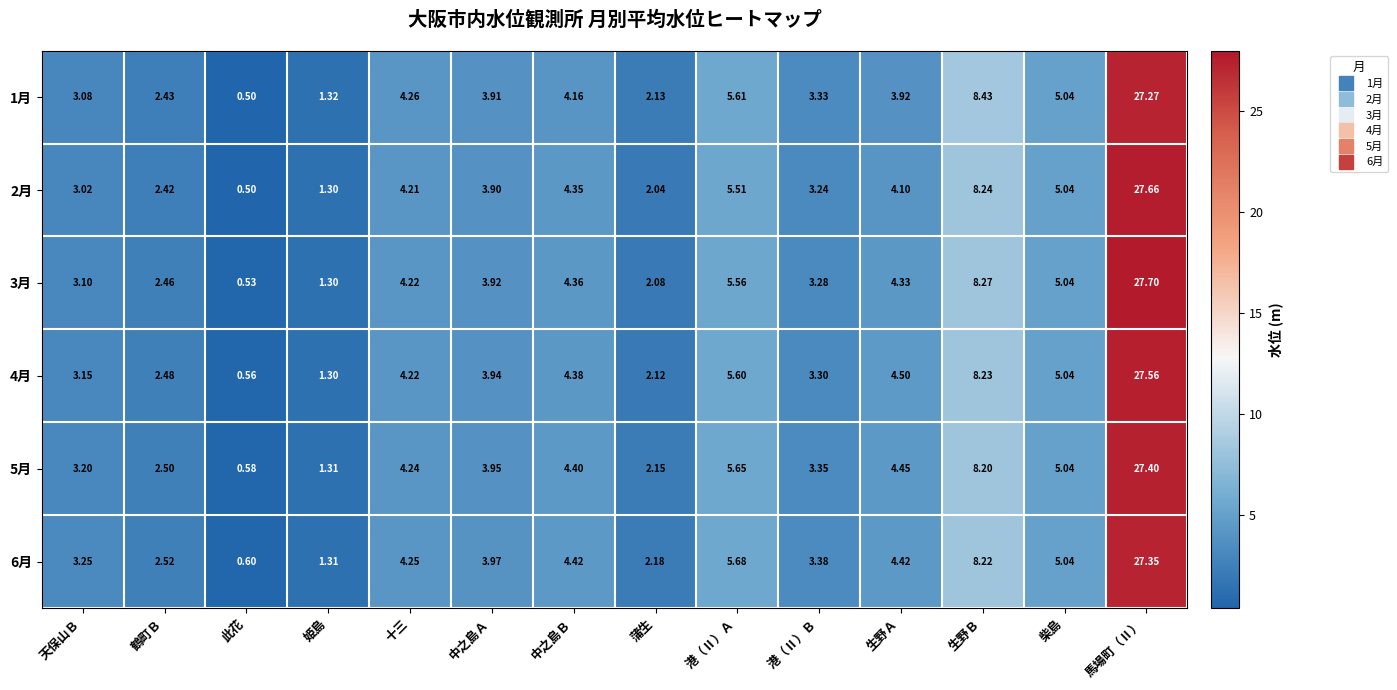

Where does the 3月 series first go above 4?

十三